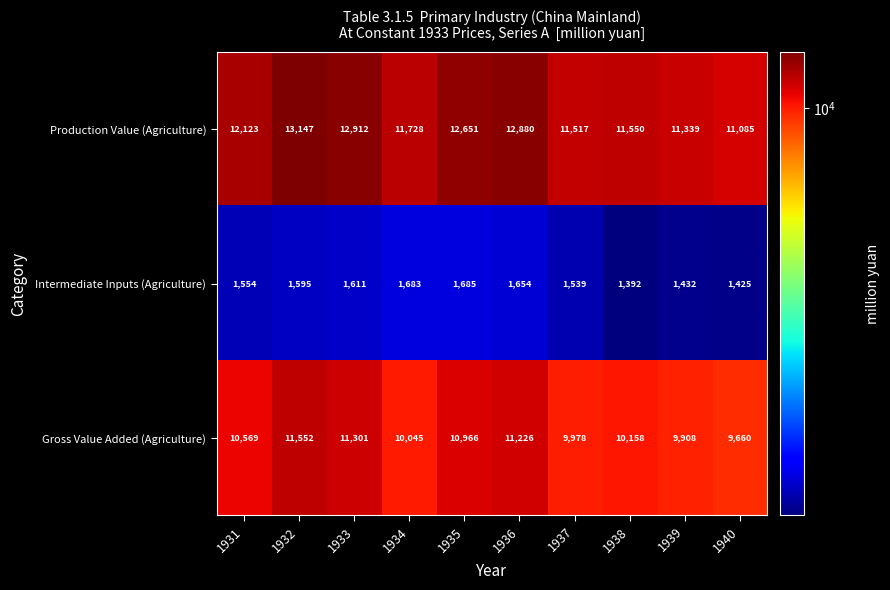

What is the total value across all series at 1939?

22679